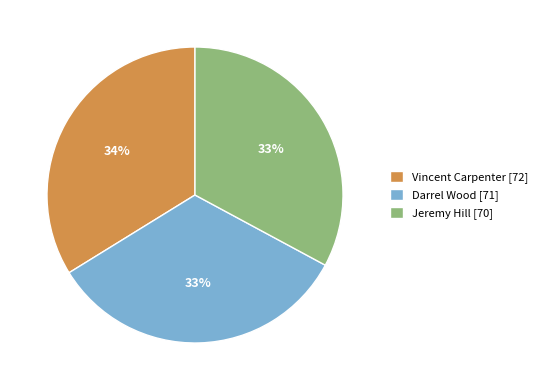

Is it true that Vincent Carpenter [72] is 48% of the pie?

False